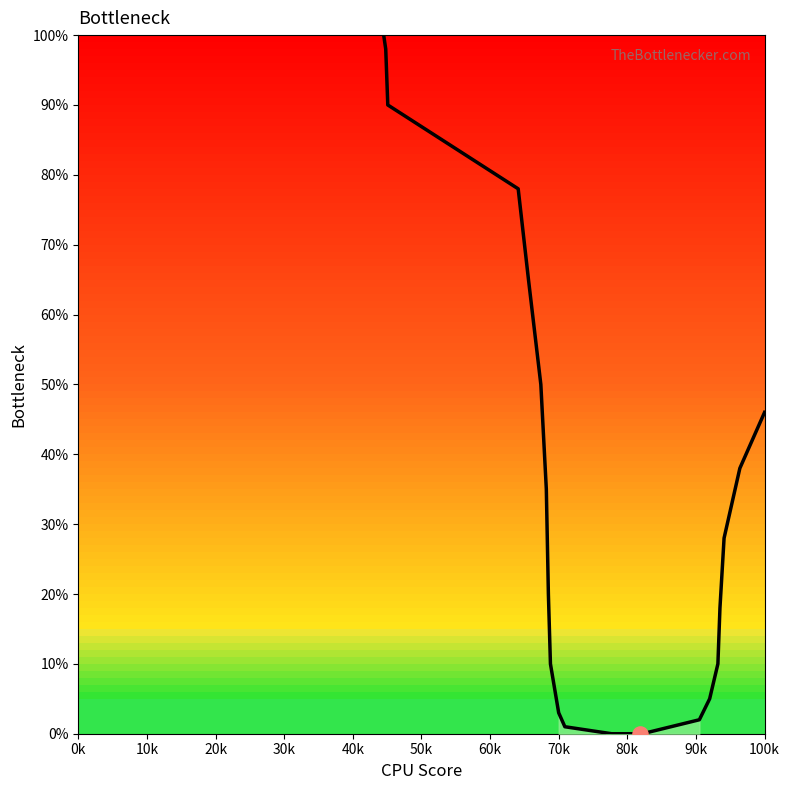

What is the greatest value displayed?

100